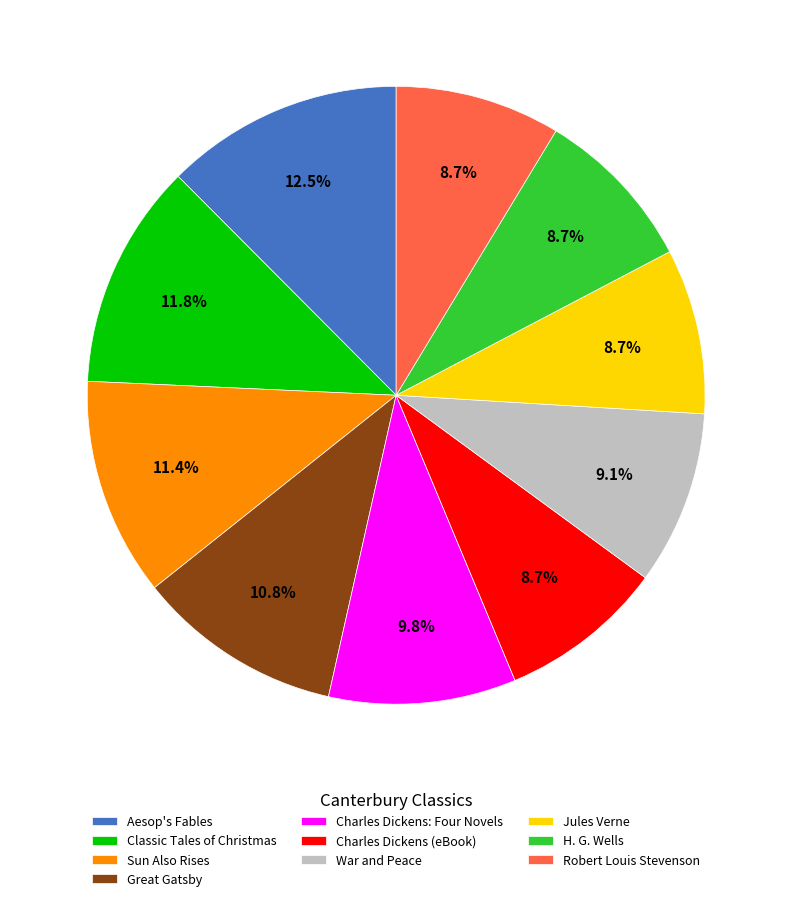

What portion of the pie excludes Aesop's Fables?

87.5%